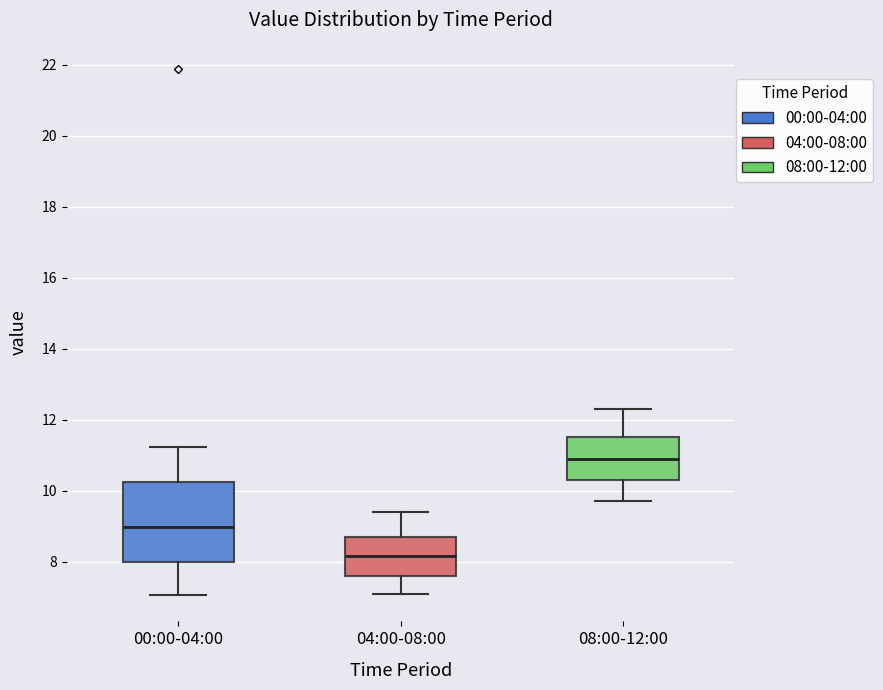

Which box's median line is the highest?

08:00-12:00